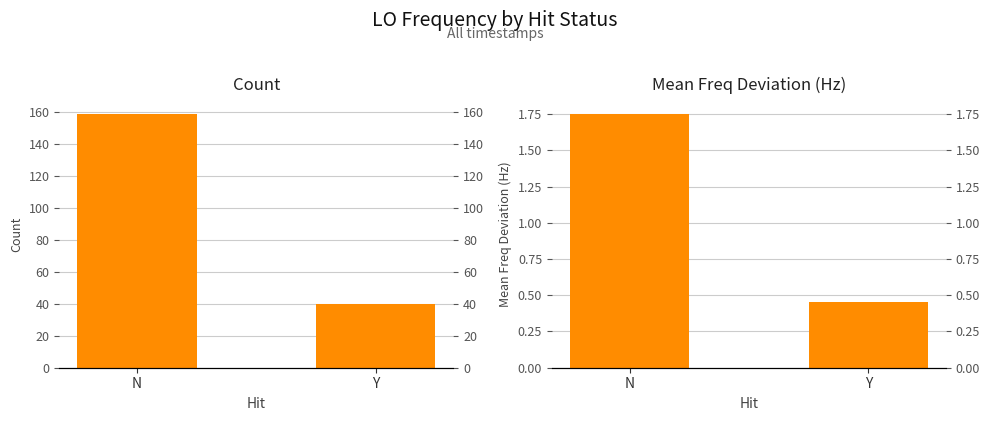

What is the value of the Count bar at the 2nd from the left?

40.0